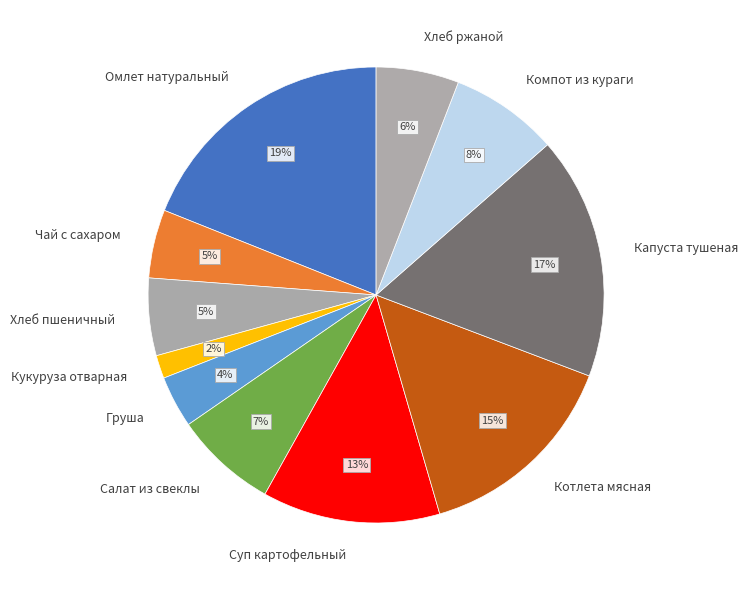

Count the number of slices in the pie.

11